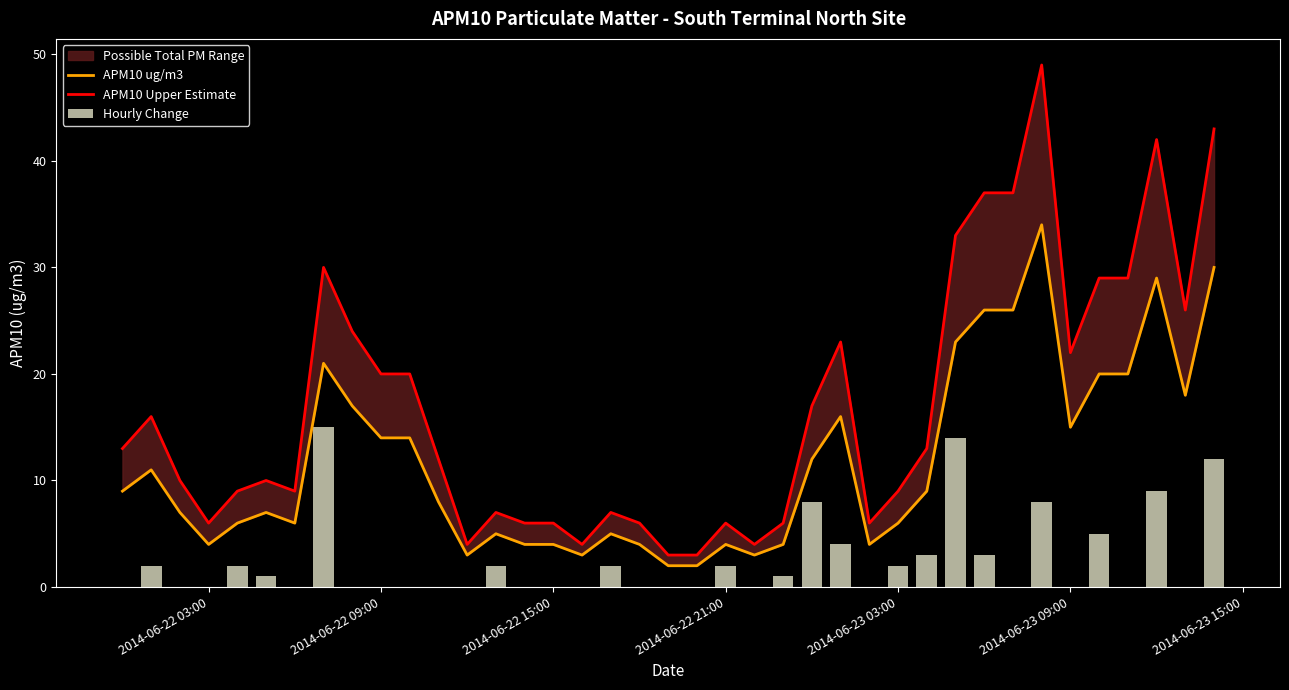

Reading left to right, list all the values displayed in this chart.

APM10 ug/m3: 9	11	7	4	6	7	6	21	17	14	14	8	3	5	4	4	3	5	4	2	2	4	3	4	12	16	4	6	9	23	26	26	34	15	20	20	29	18	30
APM10 Upper Estimate: 13	16	10	6	9	10	9	30	24	20	20	12	4	7	6	6	4	7	6	3	3	6	4	6	17	23	6	9	13	33	37	37	49	22	29	29	42	26	43
Hourly Change: 0	2	0	0	2	1	0	15	0	0	0	0	0	2	0	0	0	2	0	0	0	2	0	1	8	4	0	2	3	14	3	0	8	0	5	0	9	0	12